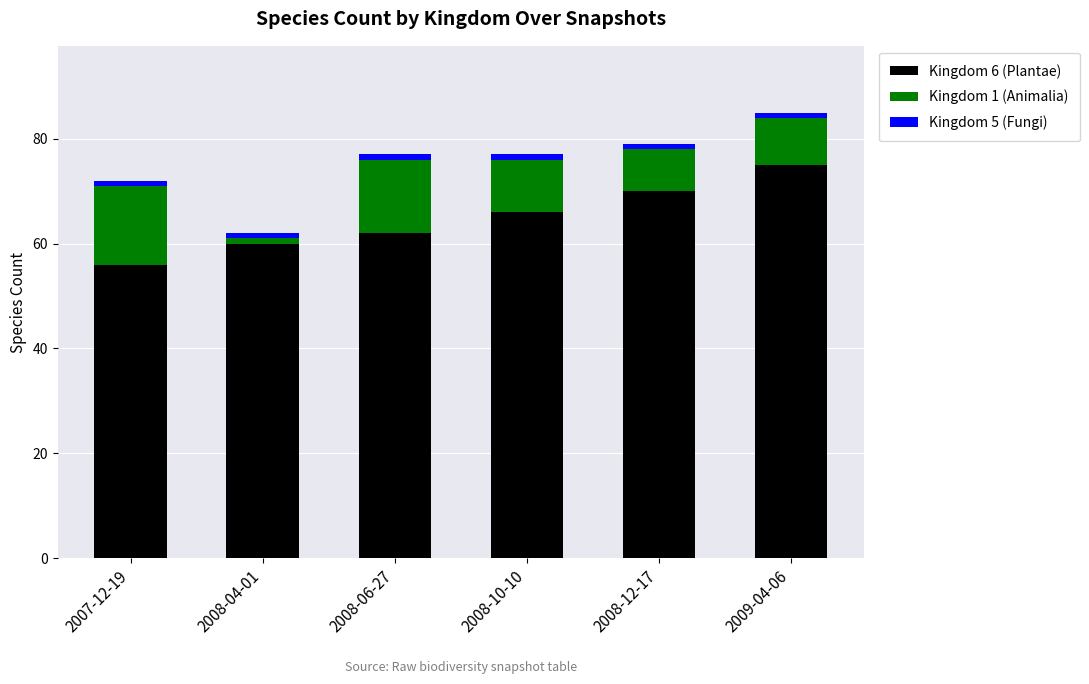

True or false: Kingdom 6 (Plantae) has a value of 70 at 2008-12-17.

True